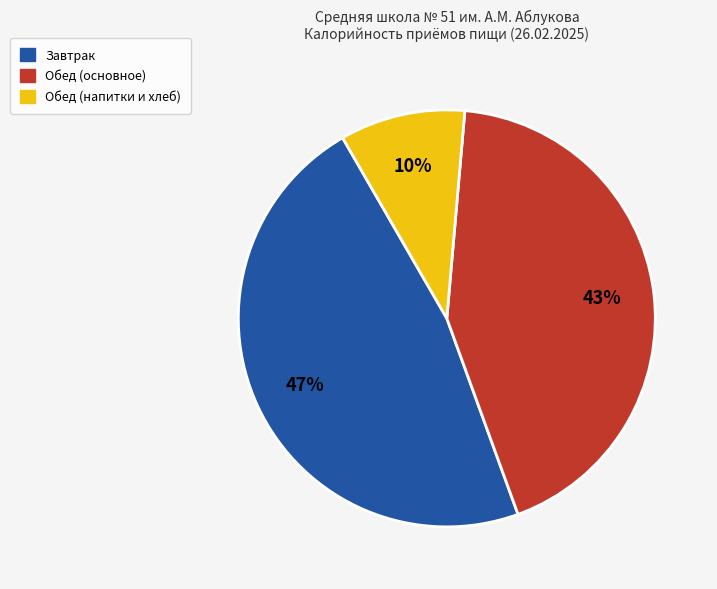

True or false: Обед (основное) accounts for 37% of the total.

False